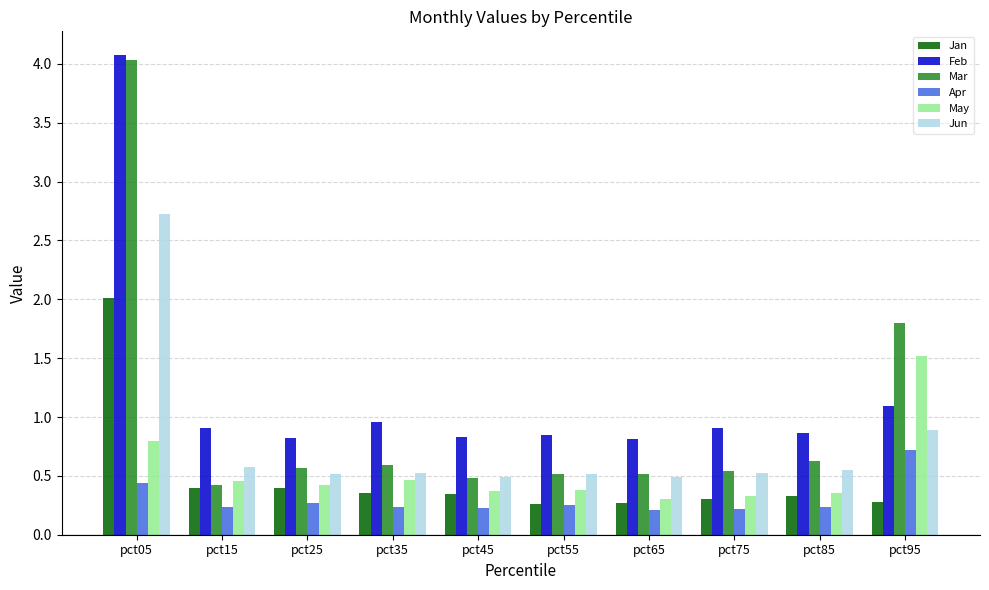

What is the difference between the maximum and minimum values in the Jan series?

1.7